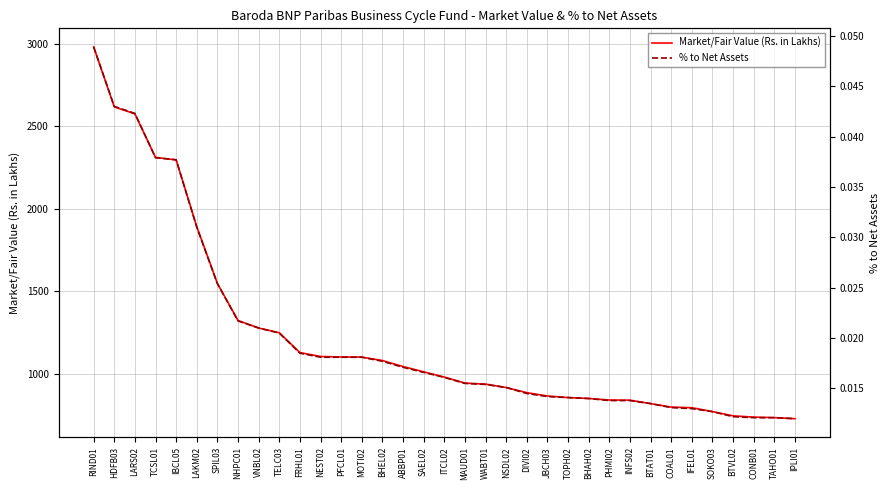

True or false: Market/Fair Value (Rs. in Lakhs) and % to Net Assets cross at least once.

False